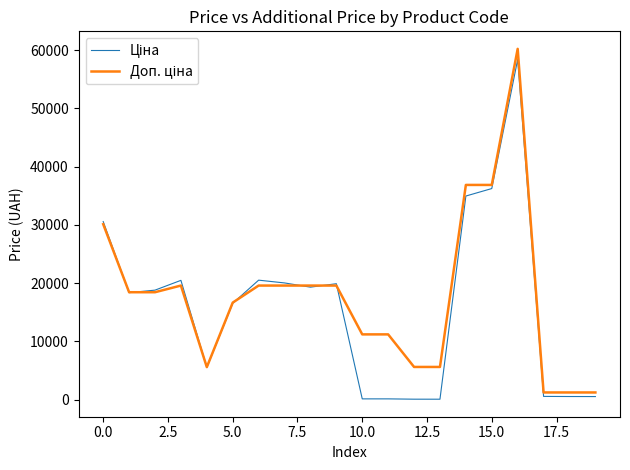

At which category is the sum across all series the highest?

16